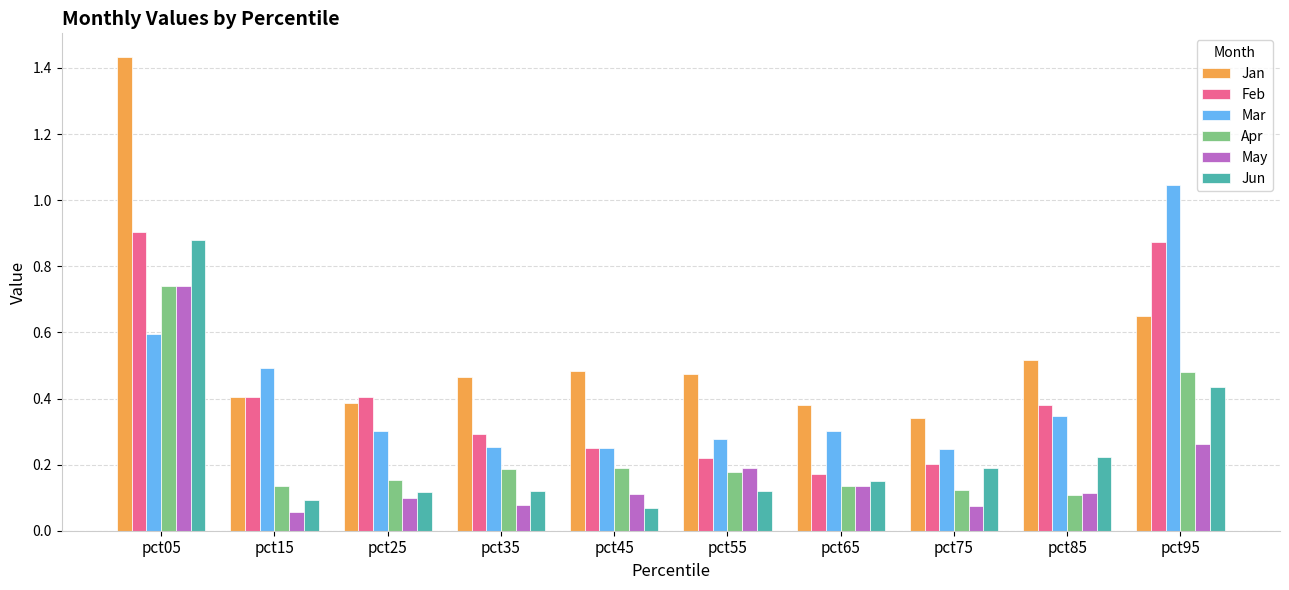

What is the difference between the highest and lowest values at pct95?

0.8